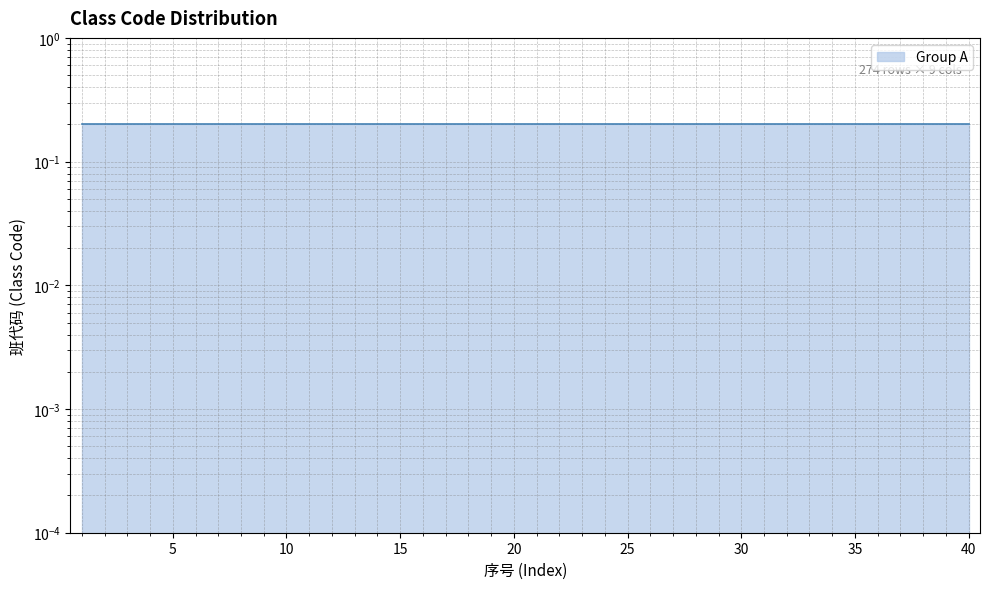

Which label corresponds to the smallest value in the chart?

7